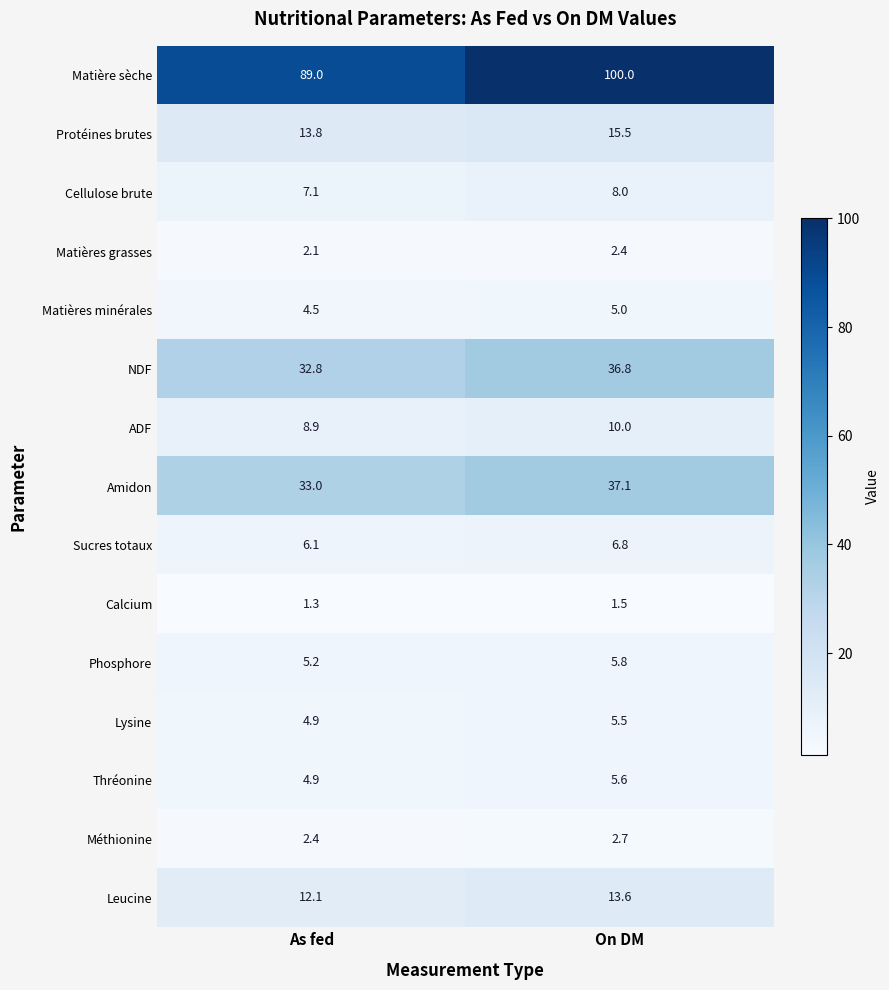

Reading left to right, what are all the values shown in this chart?

Matière sèche: 89.0	100.0
Protéines brutes: 13.8	15.5
Cellulose brute: 7.1	8.0
Matières grasses: 2.1	2.4
Matières minérales: 4.5	5.0
NDF: 32.8	36.8
ADF: 8.9	10.0
Amidon: 33.0	37.1
Sucres totaux: 6.1	6.8
Calcium: 1.3	1.5
Phosphore: 5.2	5.8
Lysine: 4.9	5.5
Thréonine: 4.9	5.6
Méthionine: 2.4	2.7
Leucine: 12.1	13.6